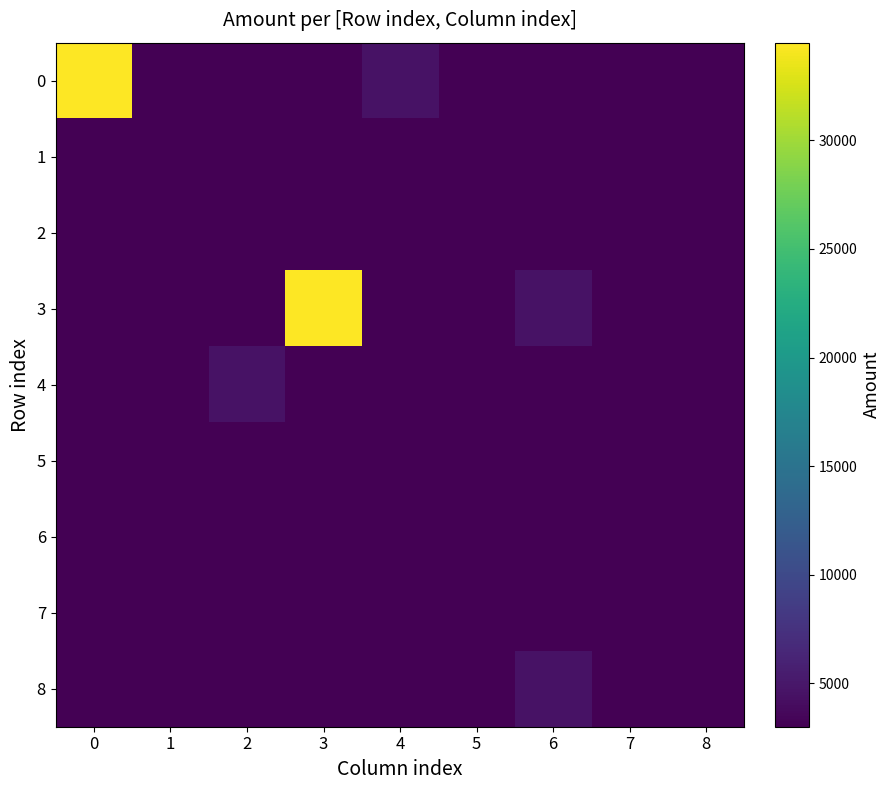

What is the total value across all series at 0?

58500